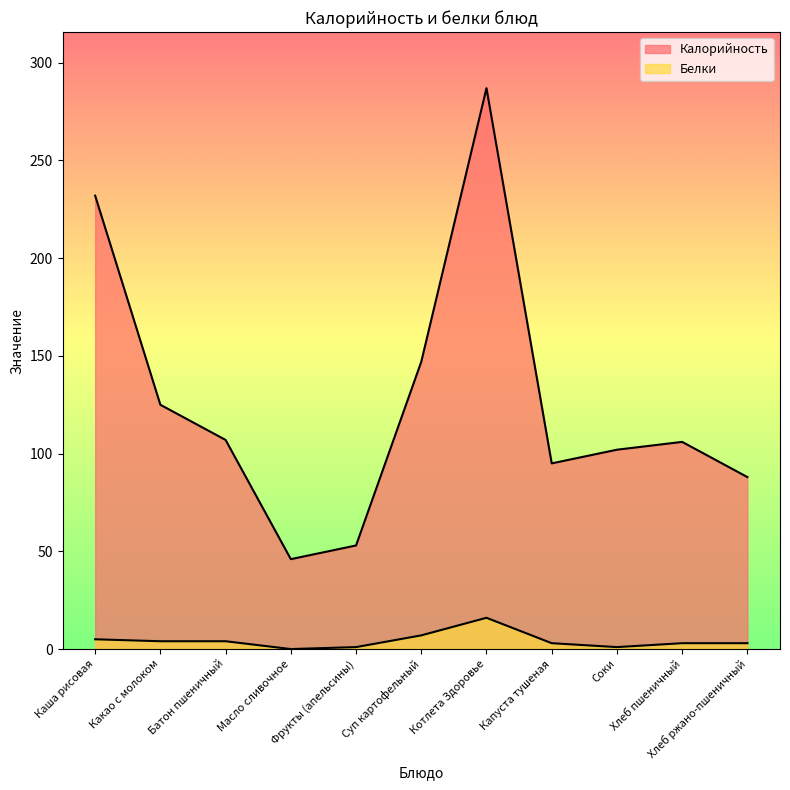

What is the total value across all series at Масло сливочное?

46